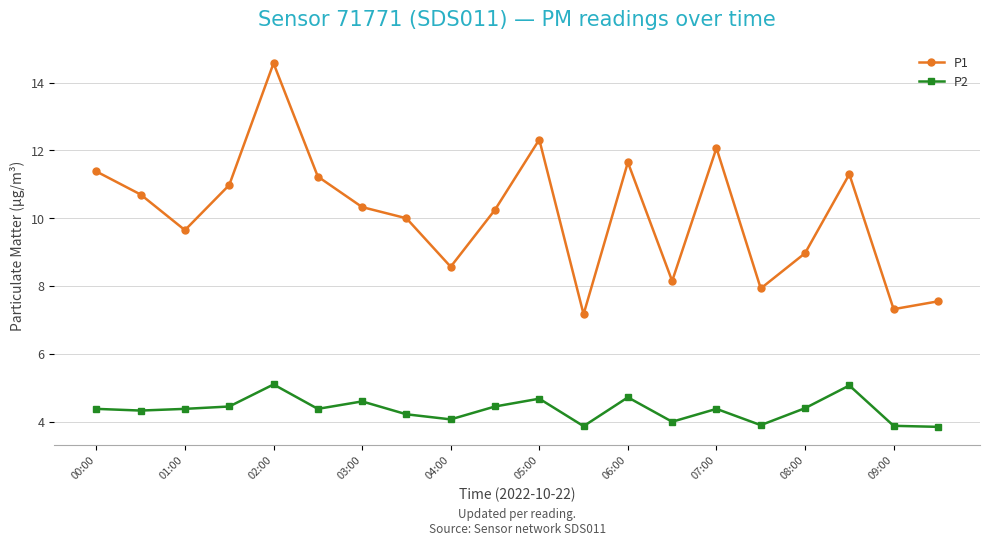

Rank the series by their maximum value, from lowest to highest.

P2, P1